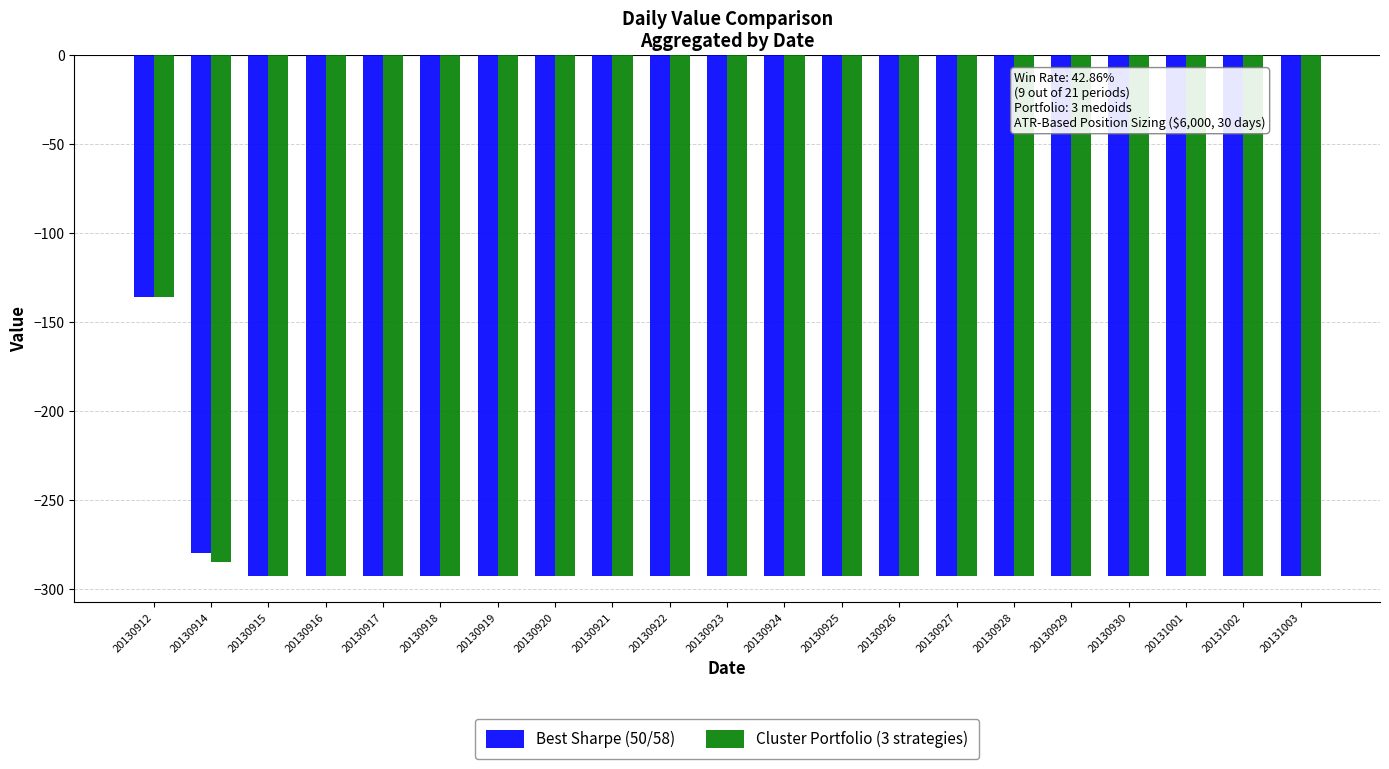

Is it true that Best Sharpe (50/58) equals -194 at 20130930?

False